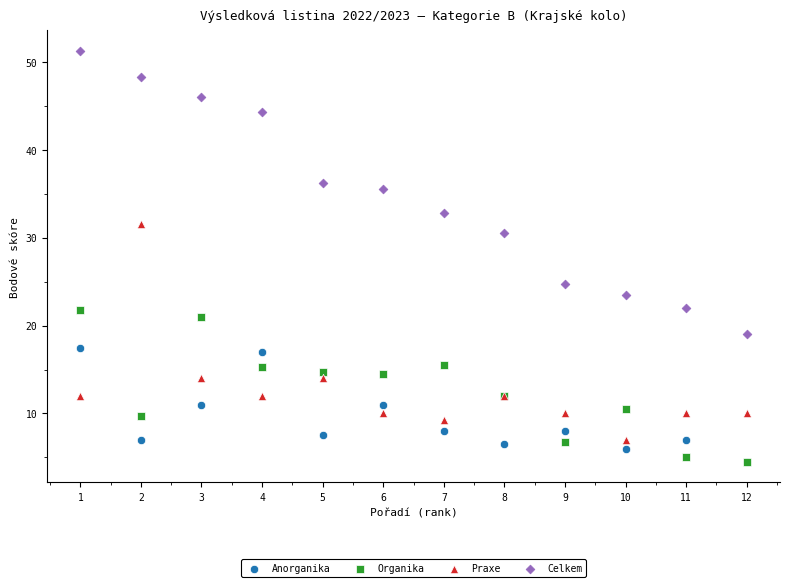

Across all series, what Y value is closest to 27?

24.8